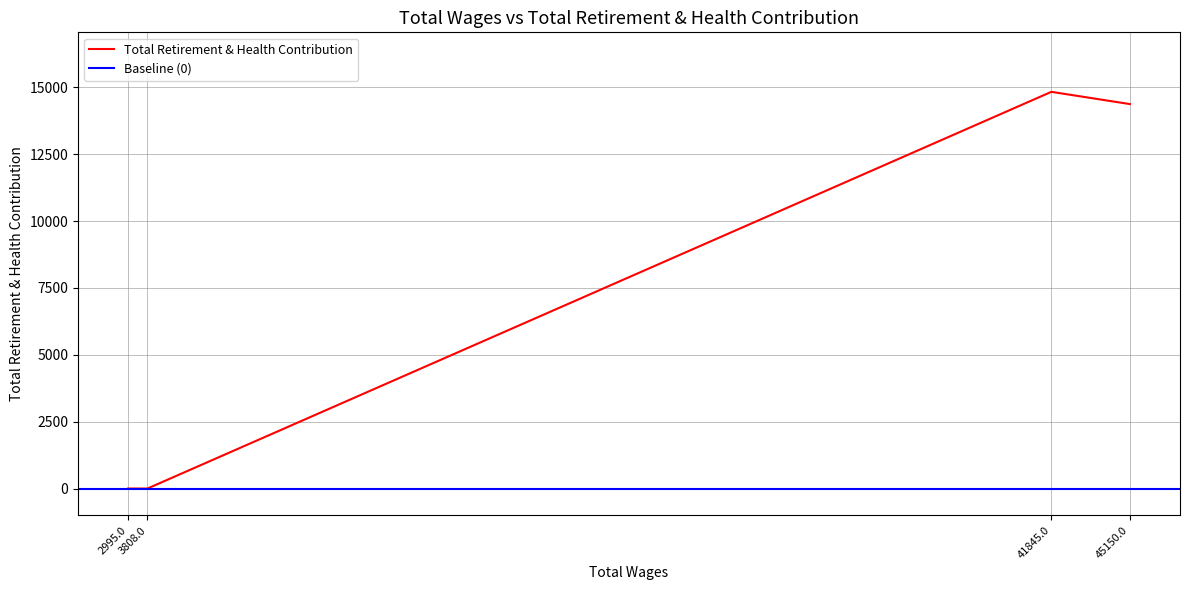

At which category does the chart reach its minimum across all series?

3808.0